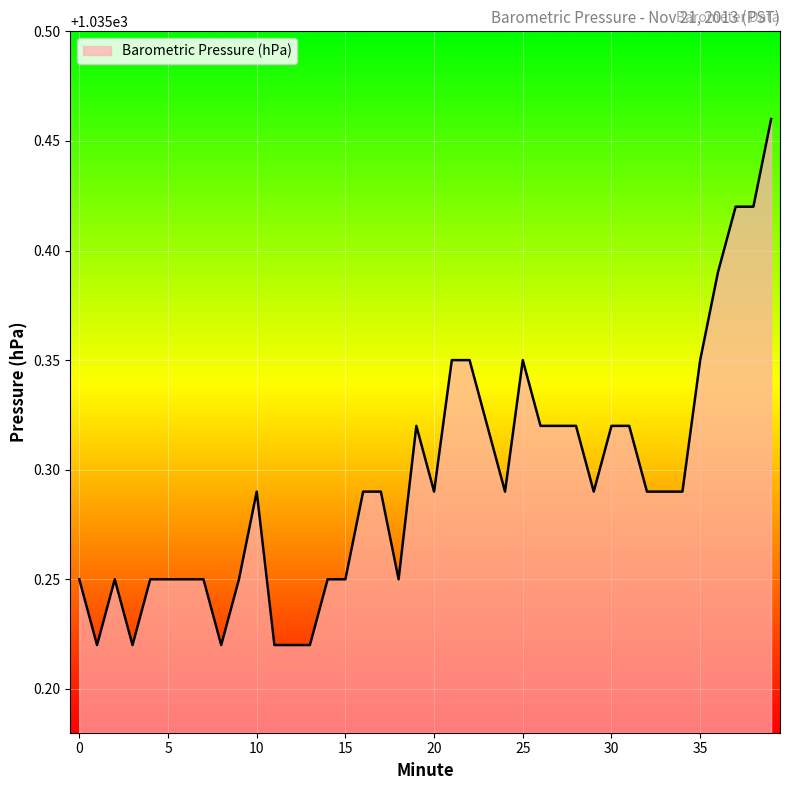

How many lines are shown in the chart?

1